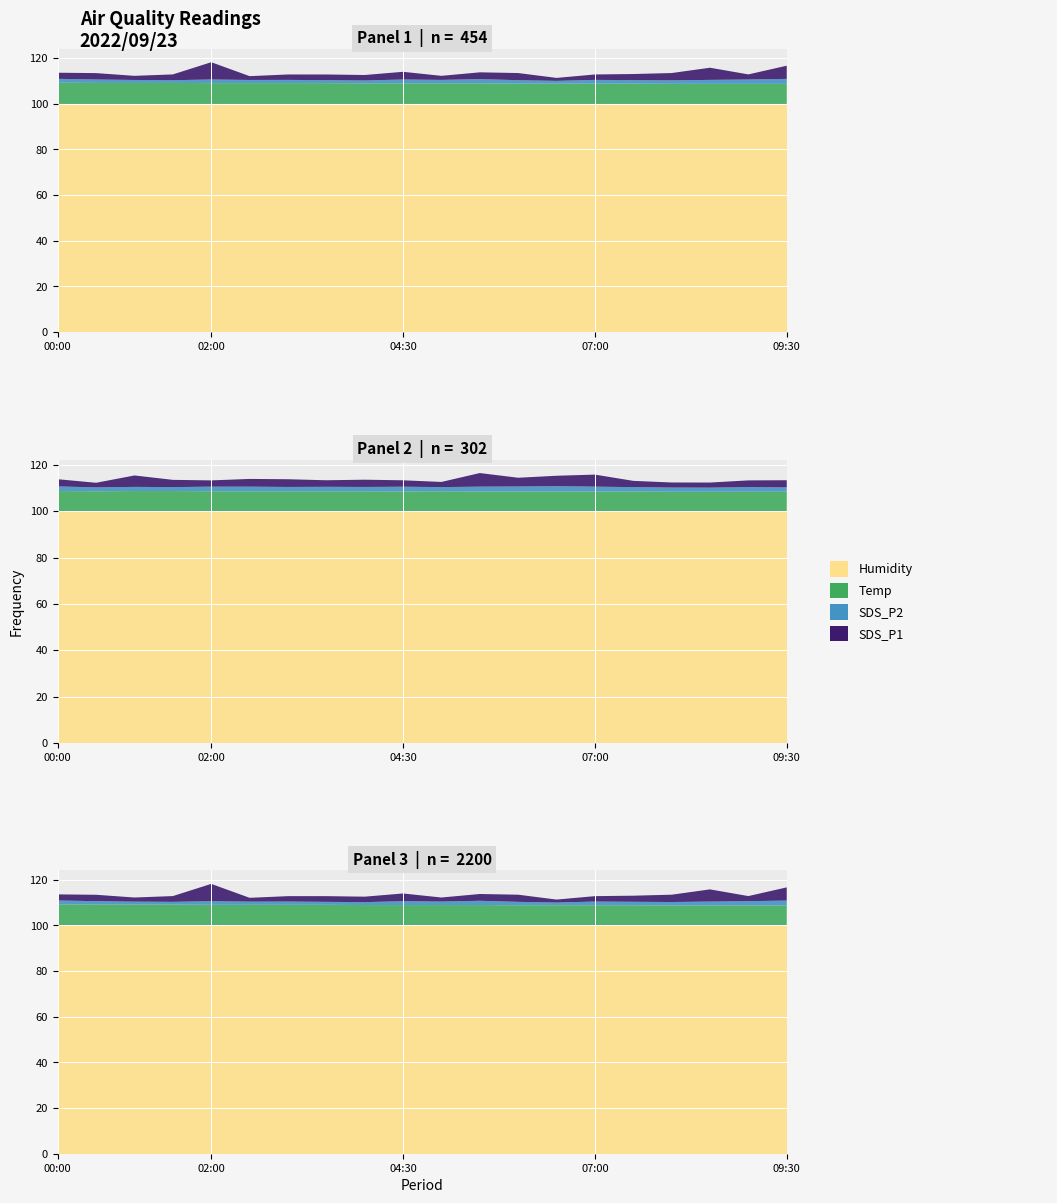

Reading right to left, transcribe all the data shown in this chart.

SDS_P1: 5.8	2.2	5.3	3.2	2.7	2.4	1.3	3.1	3.0	1.8	3.4	2.4	2.5	2.4	1.7	7.6	2.5	1.8	2.8	2.7
SDS_P2: 2.2	1.9	1.7	1.5	1.5	1.6	1.2	1.5	1.9	1.5	1.7	1.3	1.3	1.4	1.4	1.6	1.2	1.3	1.5	1.7
Temp: 8.8	8.8	8.8	8.8	8.9	8.9	8.9	8.9	9.0	9.0	9.0	9.0	9.1	9.1	9.1	9.1	9.2	9.2	9.2	9.3
Humidity: 99.9	99.9	99.9	99.9	99.9	99.9	99.9	99.9	99.9	99.9	99.9	99.9	99.9	99.9	99.9	99.9	99.9	99.9	99.9	99.9